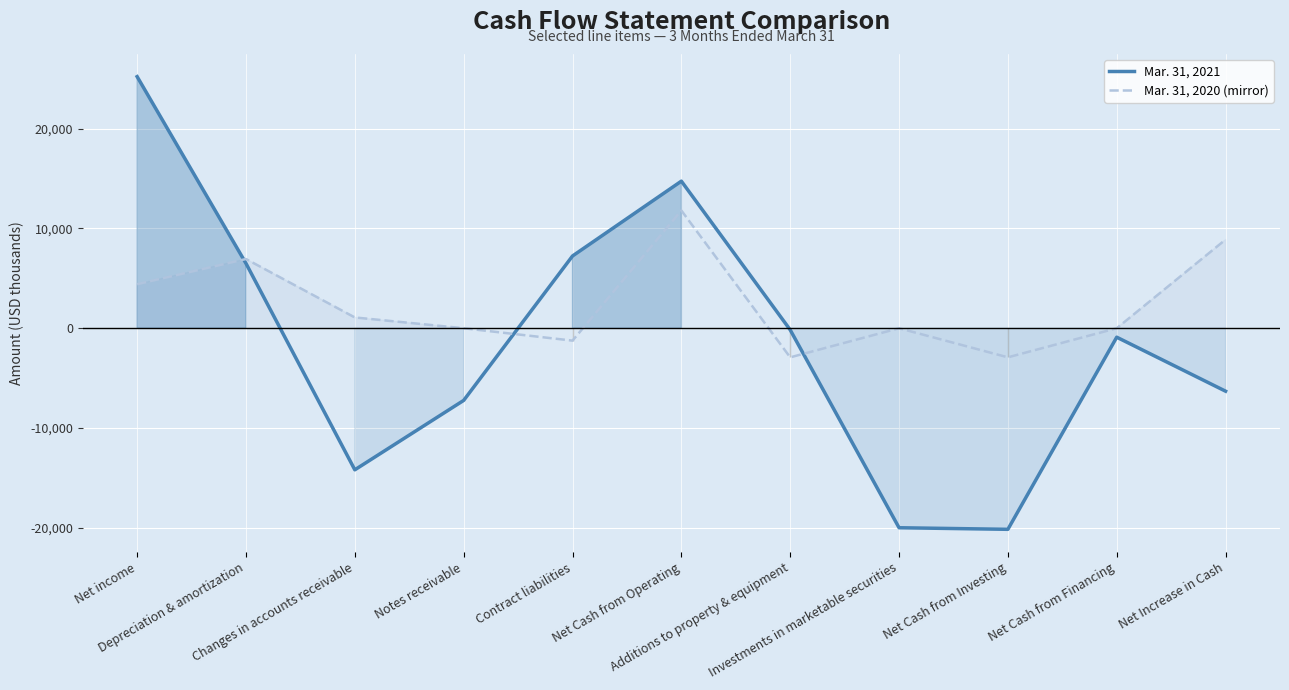

Which series ends up on top after the final intersection of Mar. 31, 2021 and Mar. 31, 2020 (mirror)?

Mar. 31, 2020 (mirror)